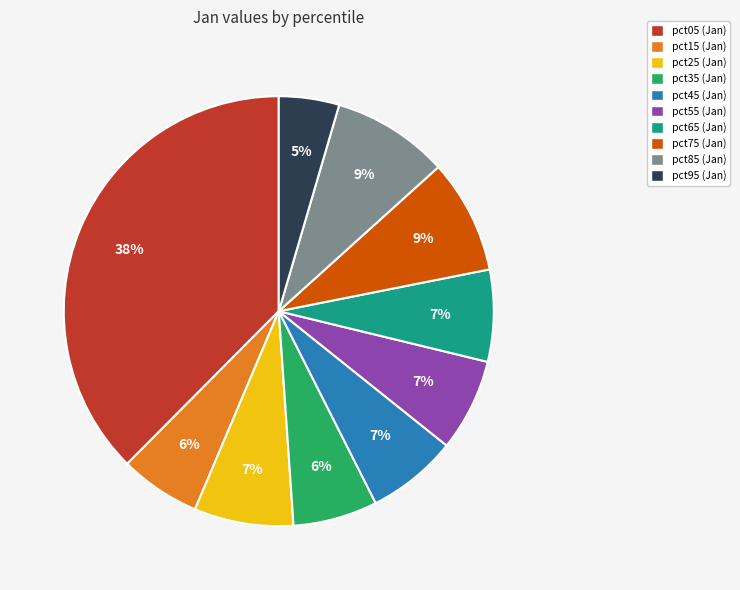

Count the number of slices in the pie.

10